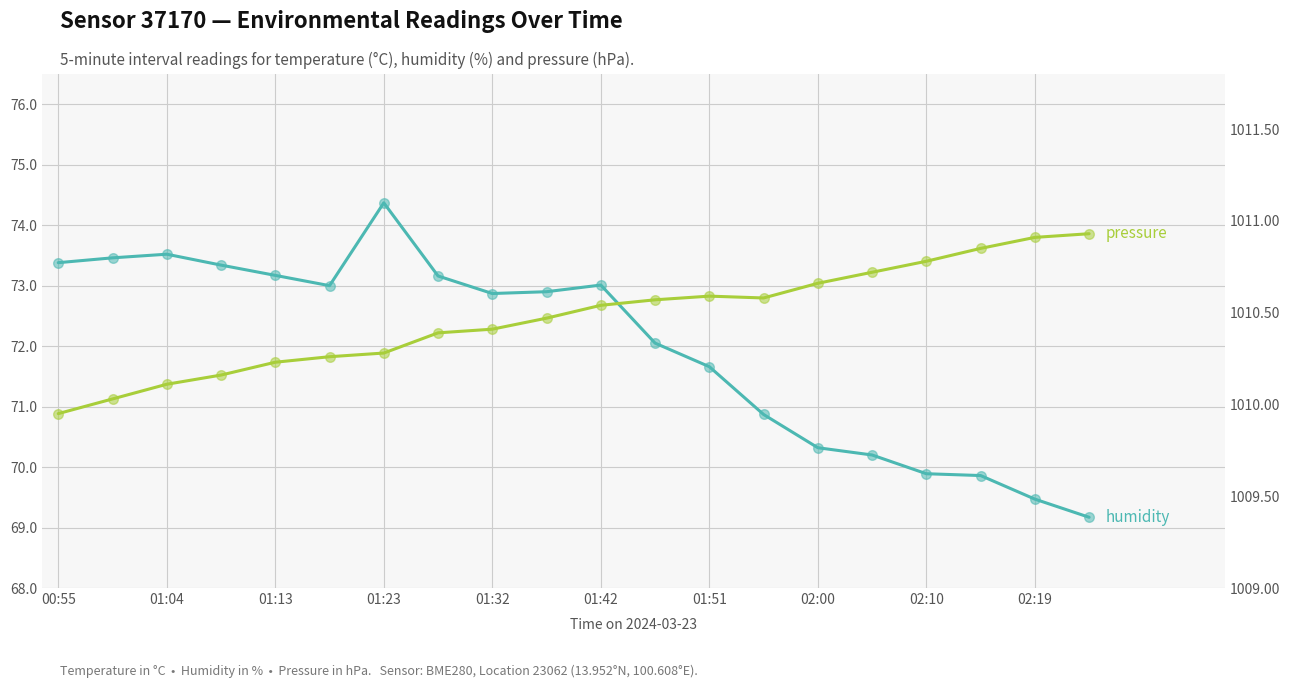

Which series has the largest total across all categories?

pressure